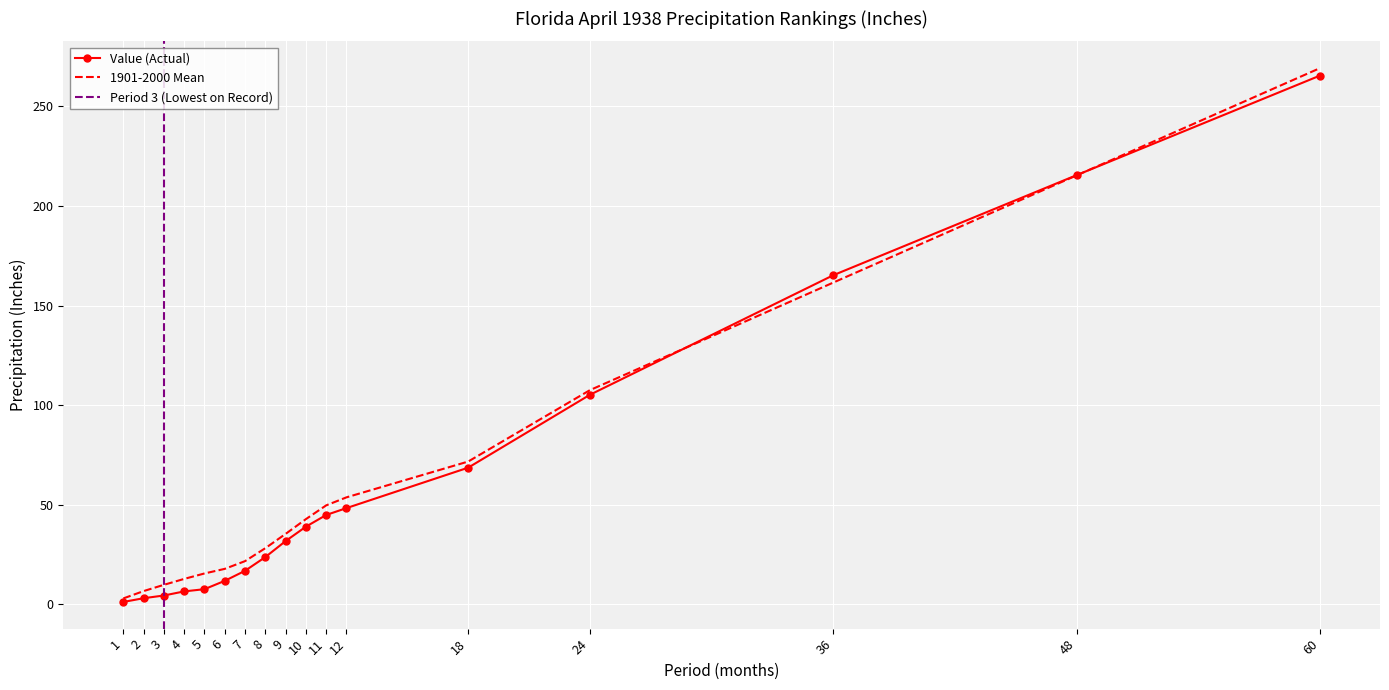

Which category has the lowest value in the 1901-2000 Mean series?

1